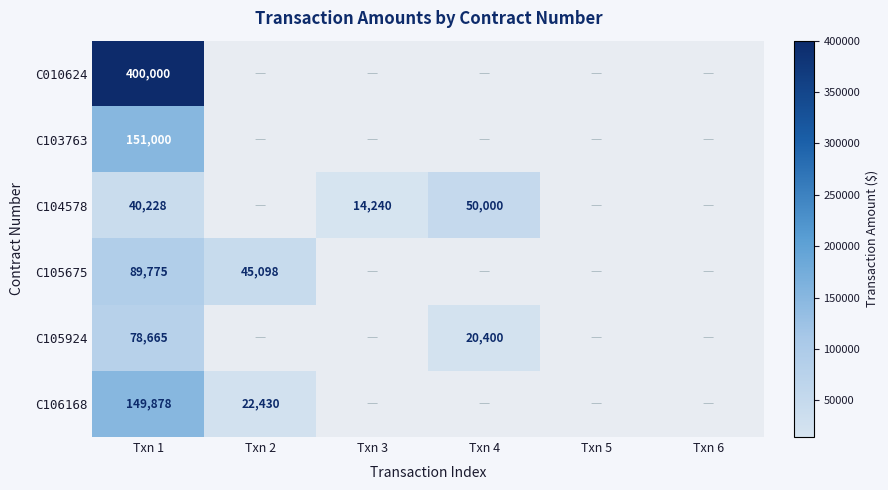

What is the maximum value shown in the chart?

400000.0